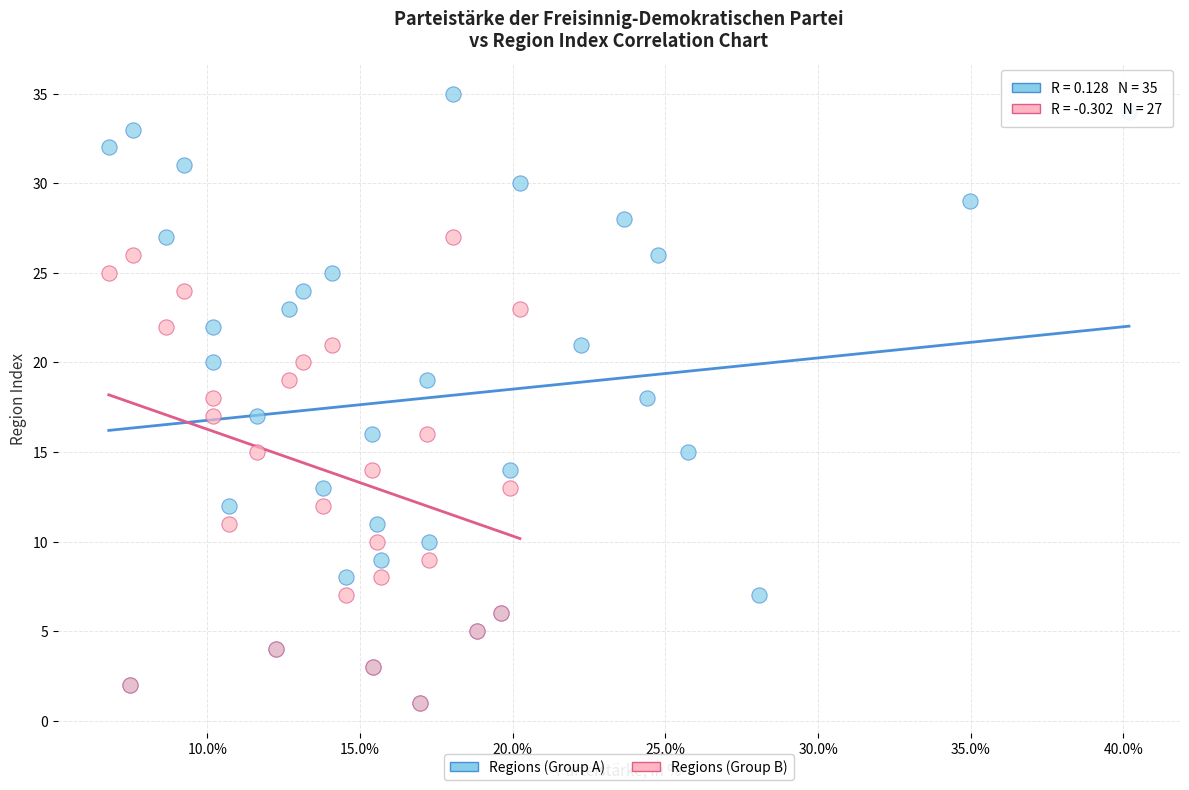

Which series has the widest spread of Y values?

Regions (Group A)